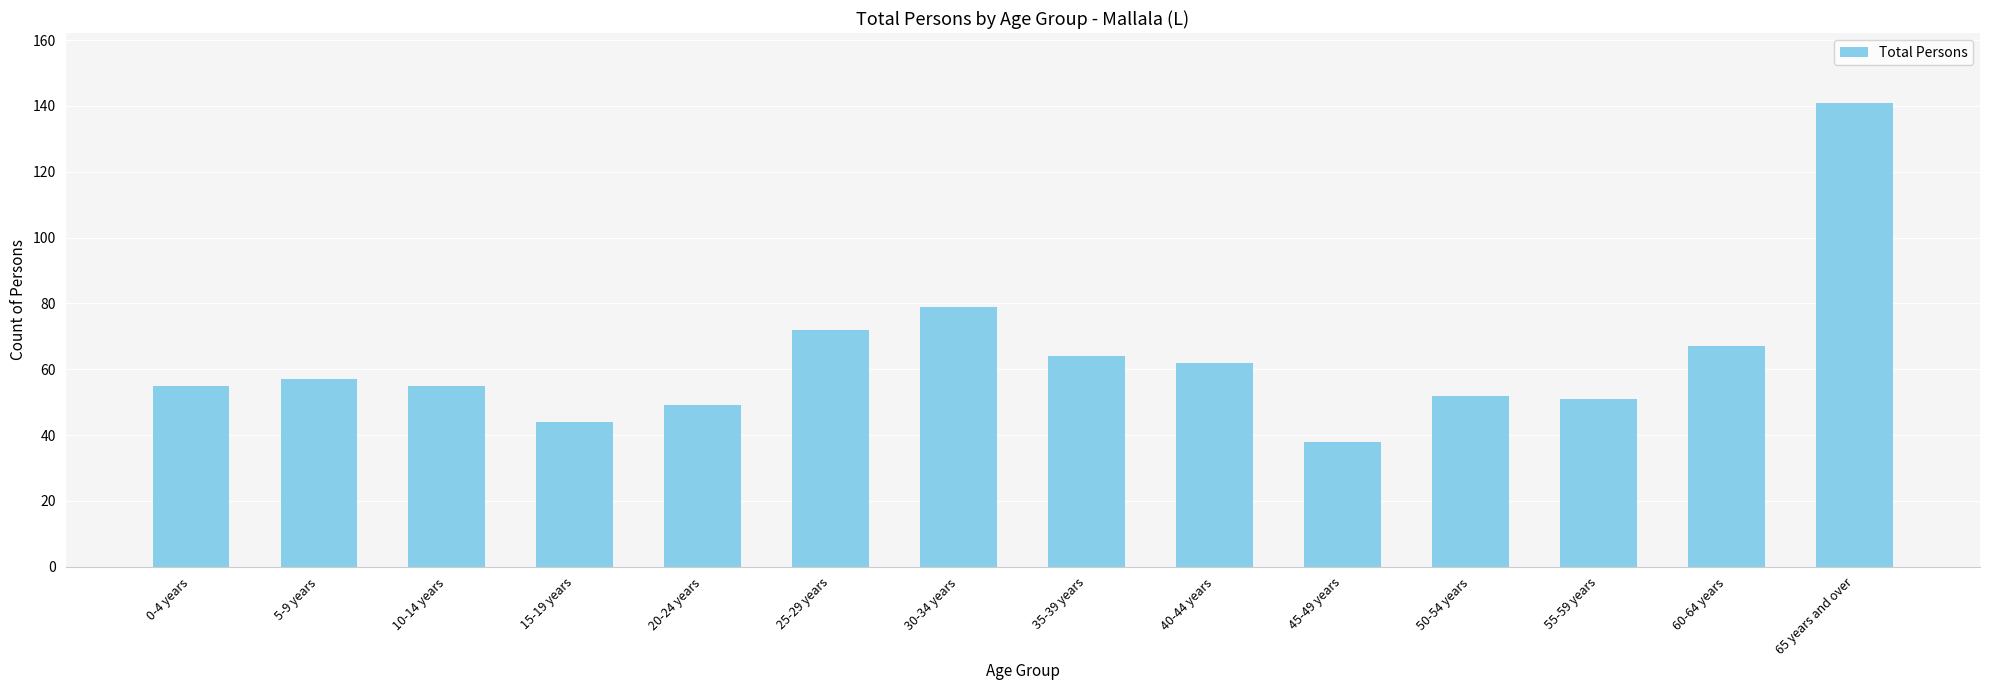

What is the label of the 11th bar from the left?

50-54 years